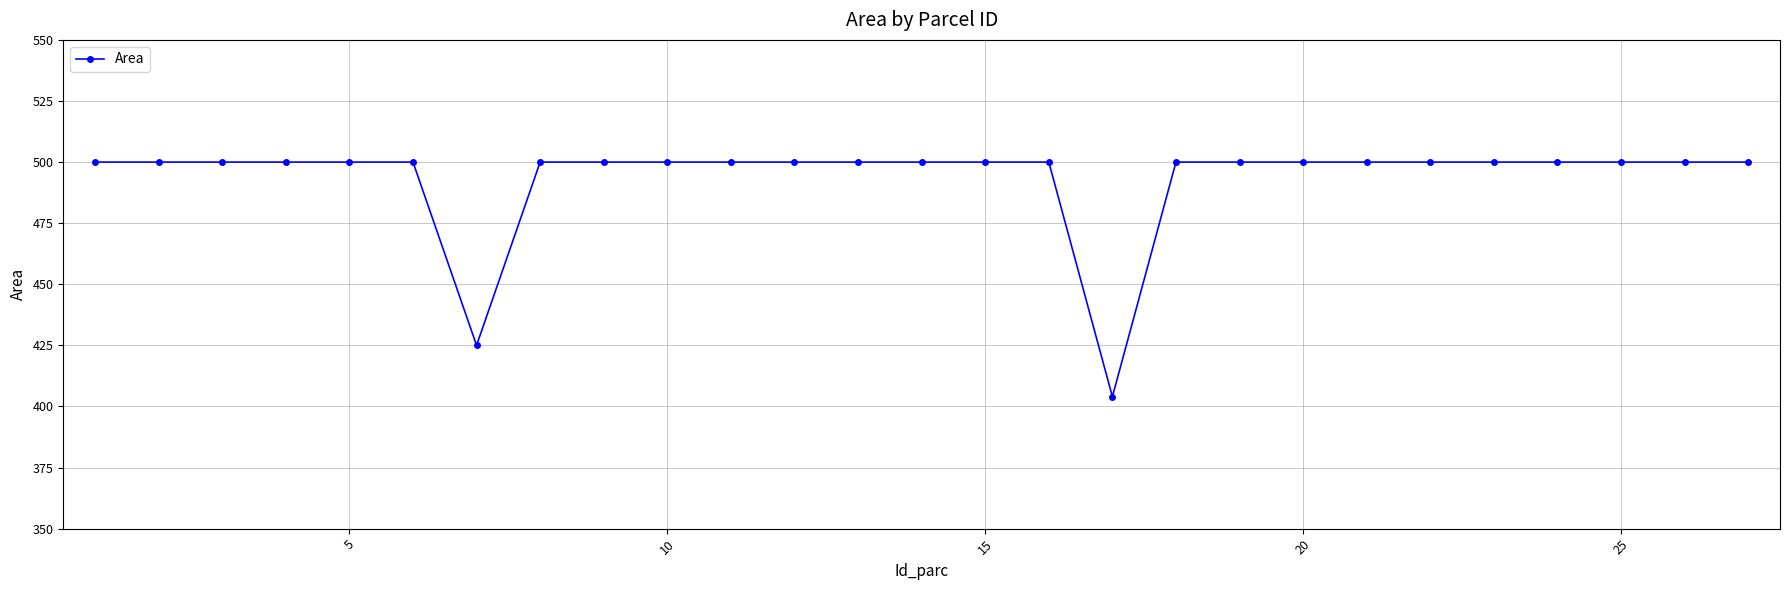

What is the value of the 14th point from the left?

500